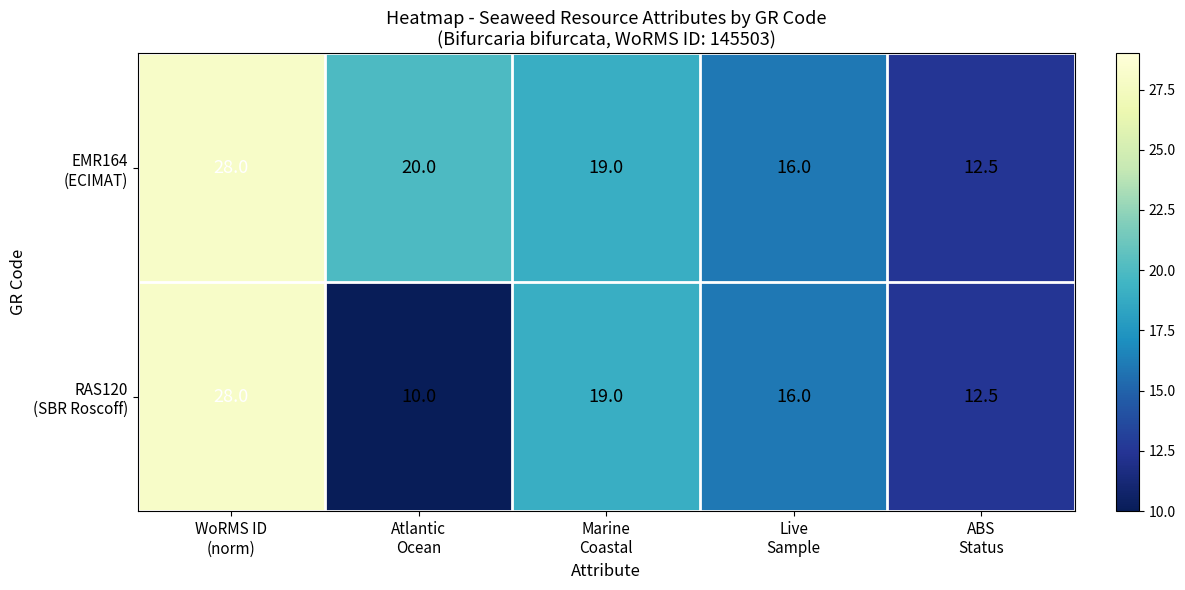

What is the minimum value shown in the chart?

10.0